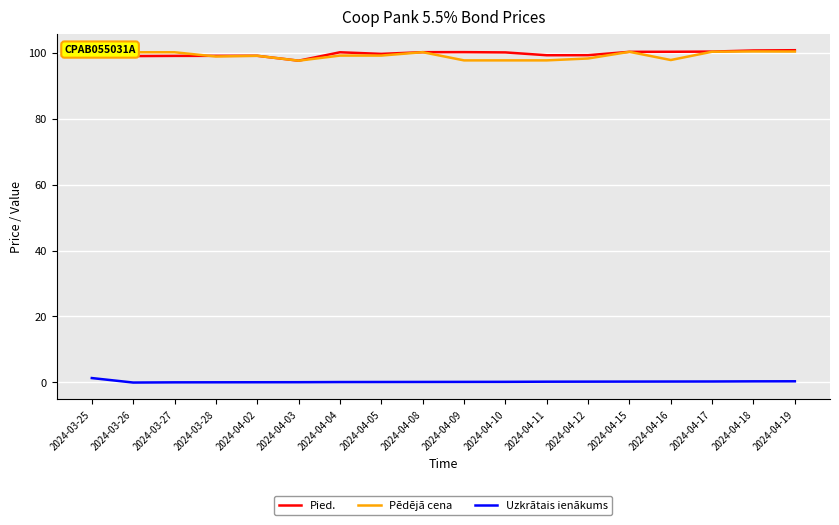

What is the lowest value of the Pēdējā cena series?

97.6